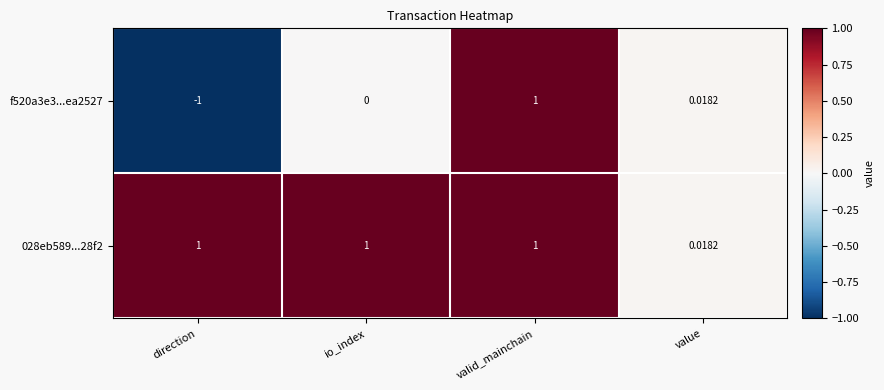

At which label is f520a3e3...ea2527 closest to 0?

io_index